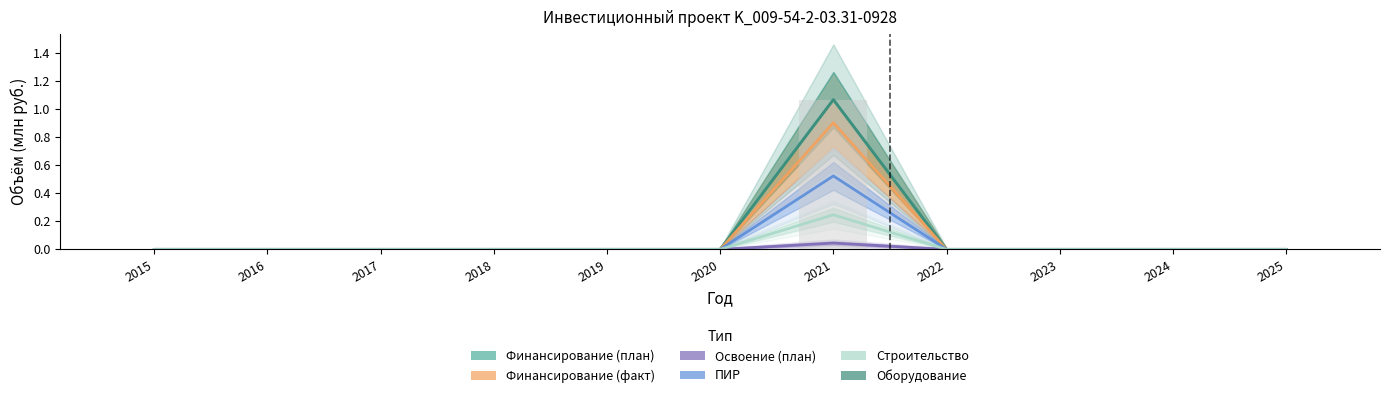

Which series has the largest total across all categories?

Финансирование (план)